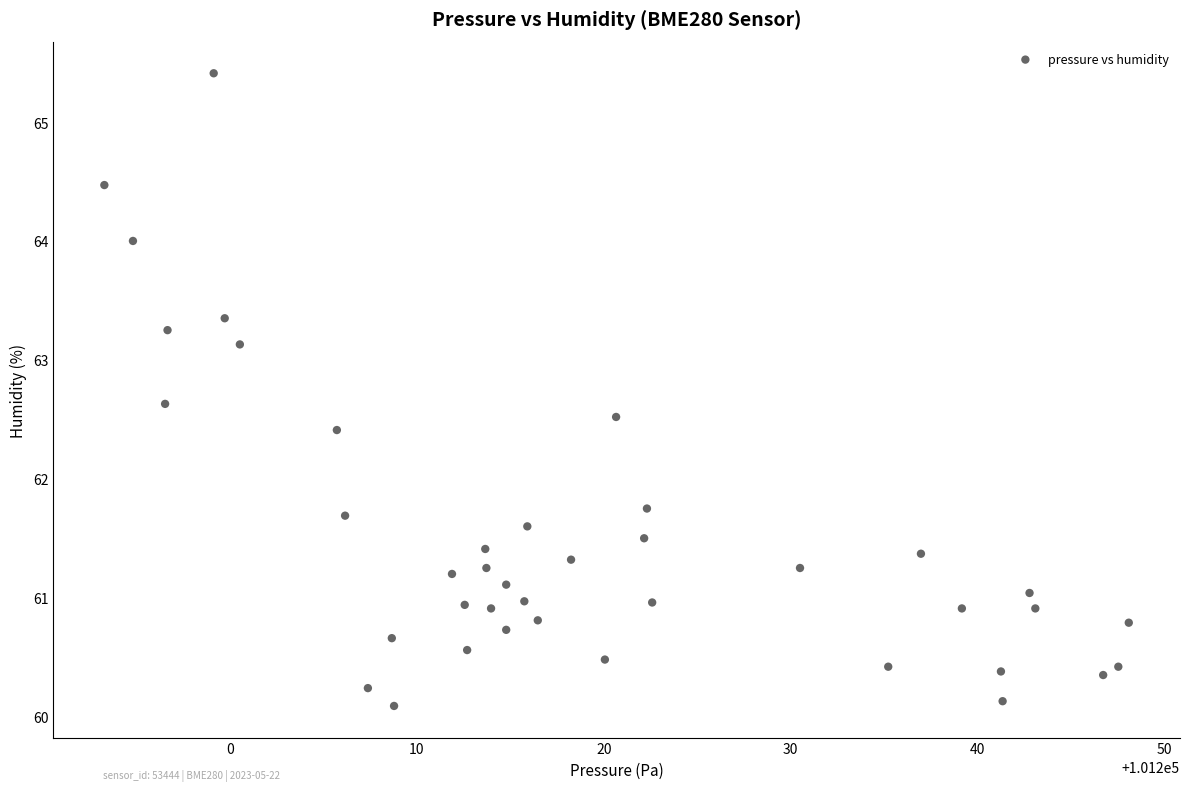

What Y value in the scatter plot is closest to 62?

61.8